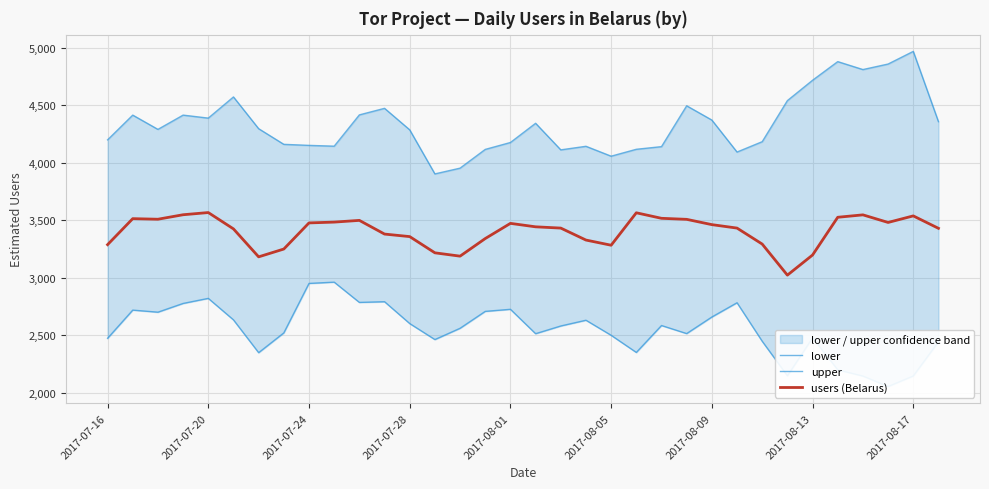

What is the smallest value displayed?

2054